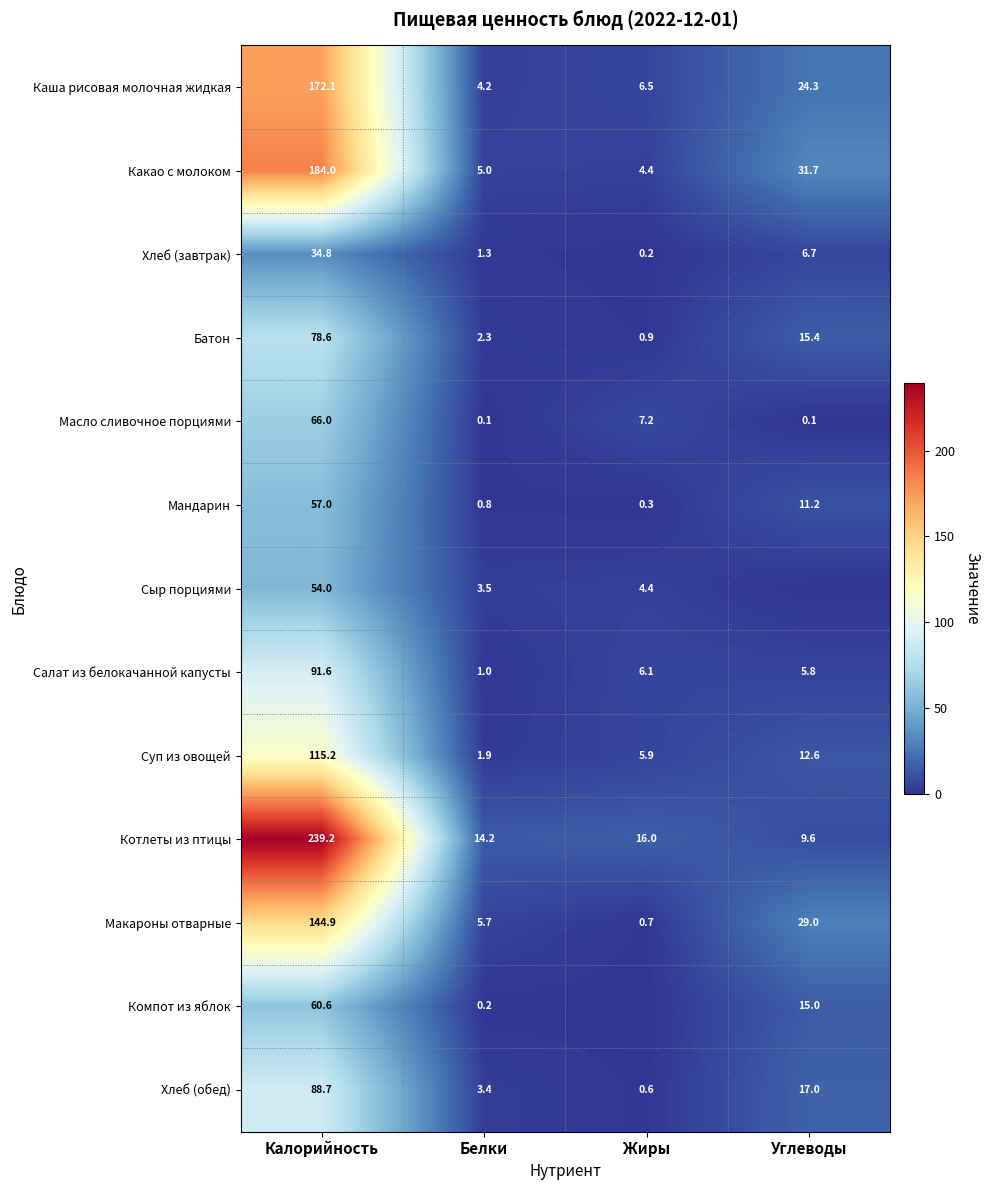

The value of Каша рисовая молочная жидкая at Калорийность is 241.1. True or false?

False